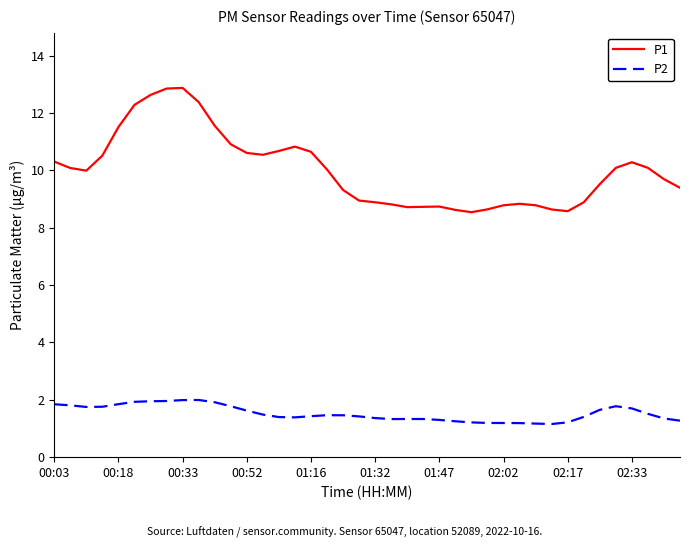

Which series has the largest total across all categories?

P1